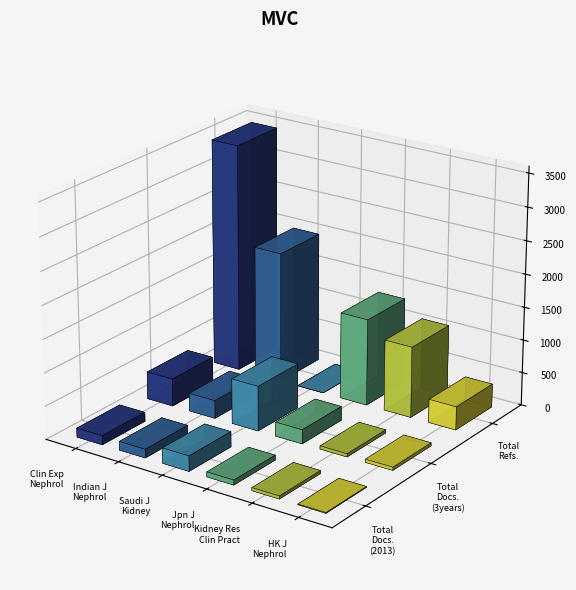

At how many categories does at least one series exceed 344?

6